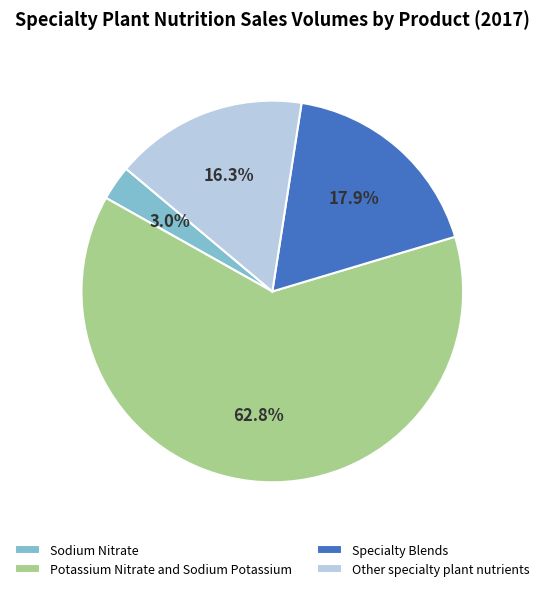

To the nearest percent, what portion does Potassium Nitrate and Sodium Potassium represent?

63%